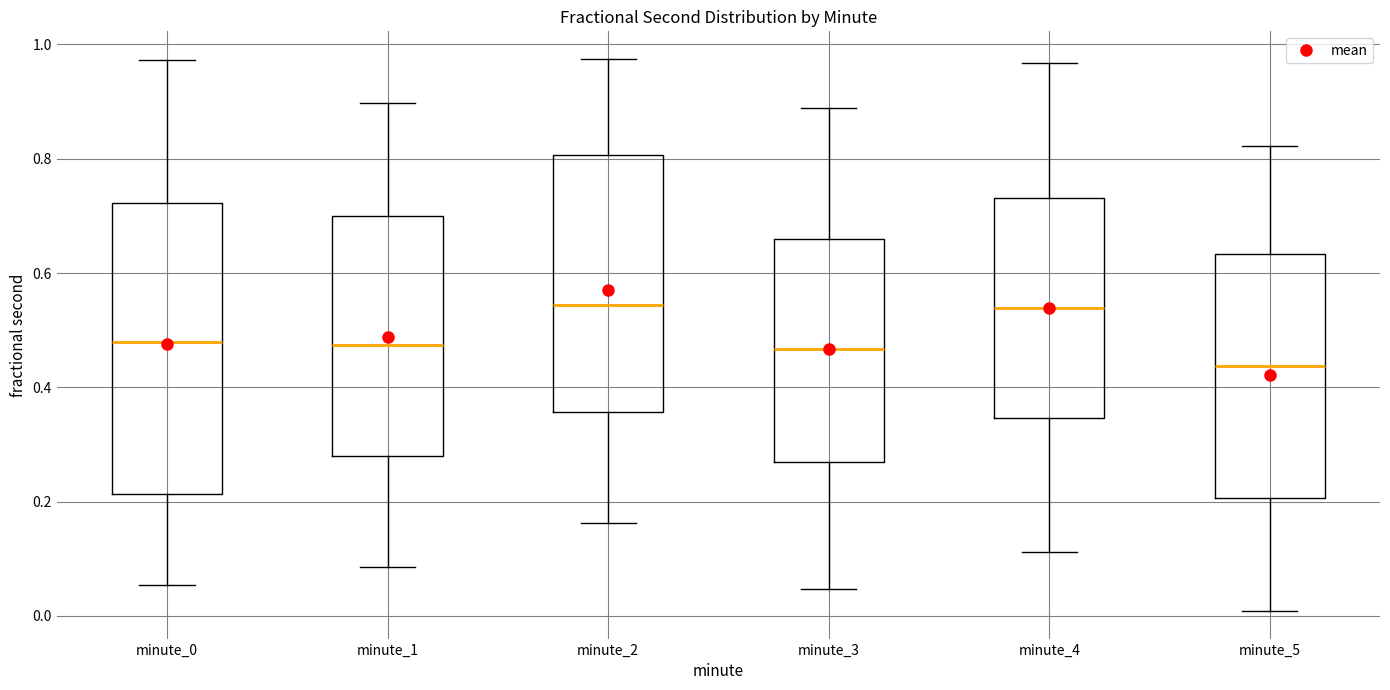

Where does the lower whisker of the box for minute_0 end on the y-axis? The values are not printed on the chart, so give them approximately, as read against the axis.

0.06